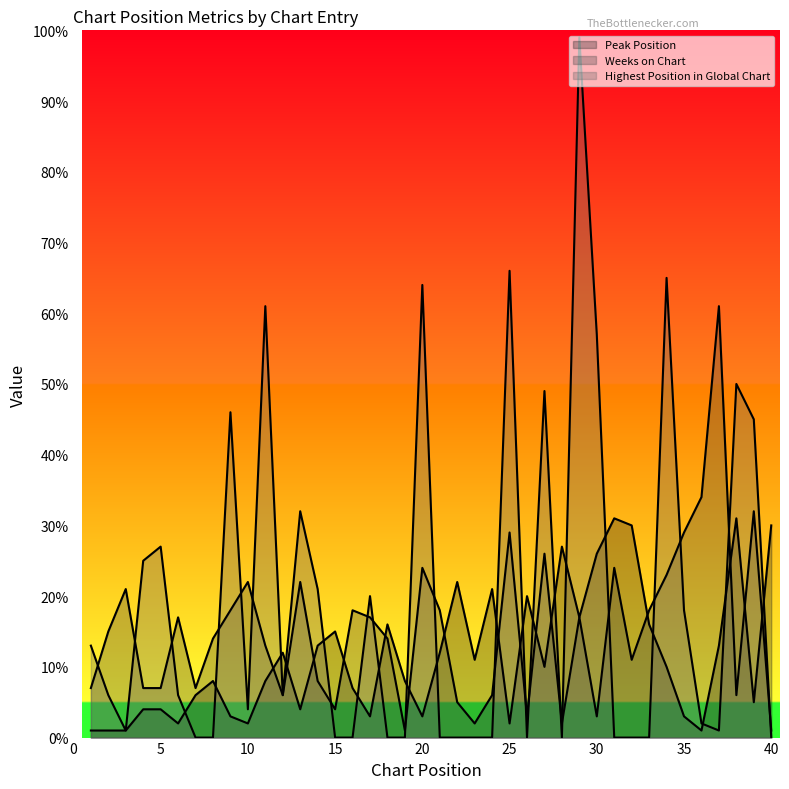

Does the chart have visible grid lines?

No